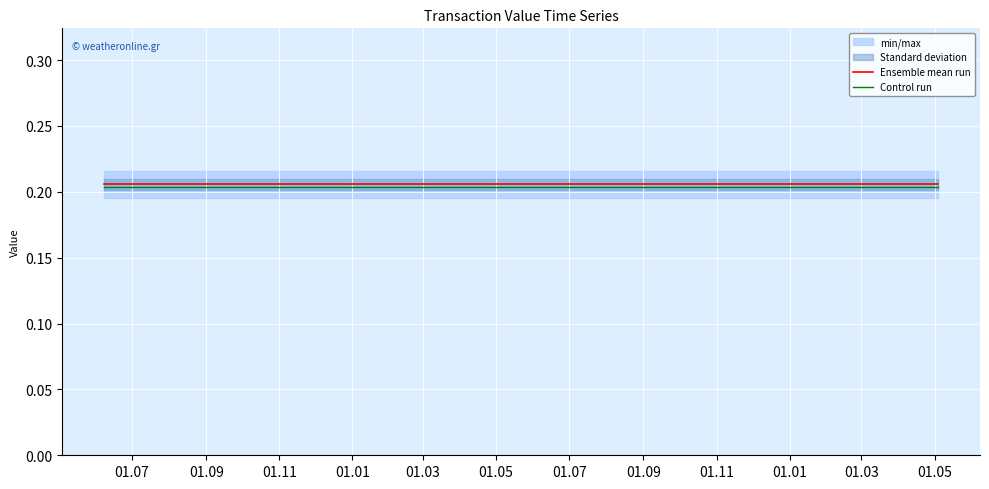

True or false: Control run has more than 2 interior local peaks.

False